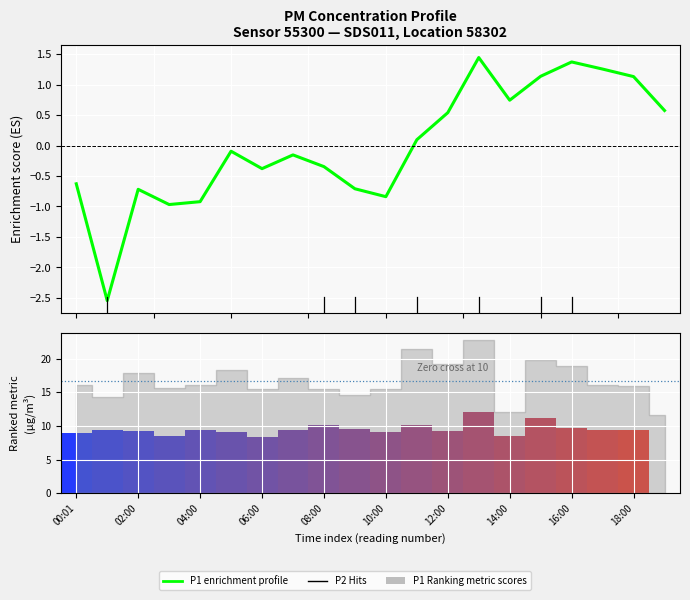

Reading left to right, list all the values displayed in this chart.

-0.6	-2.5	-0.7	-1.0	-0.9	-0.1	-0.4	-0.2	-0.3	-0.7	-0.8	0.1	0.5	1.4	0.7	1.1	1.4	1.3	1.1	0.6